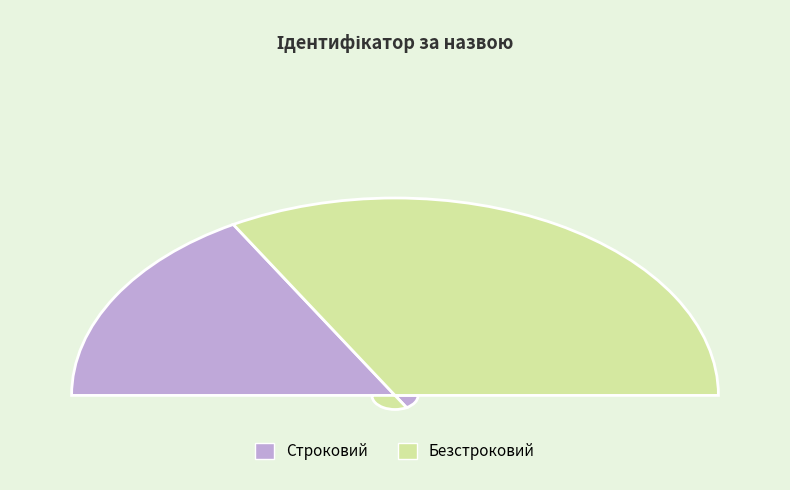

Rank the categories by value from highest to lowest.

Безстроковий, Строковий